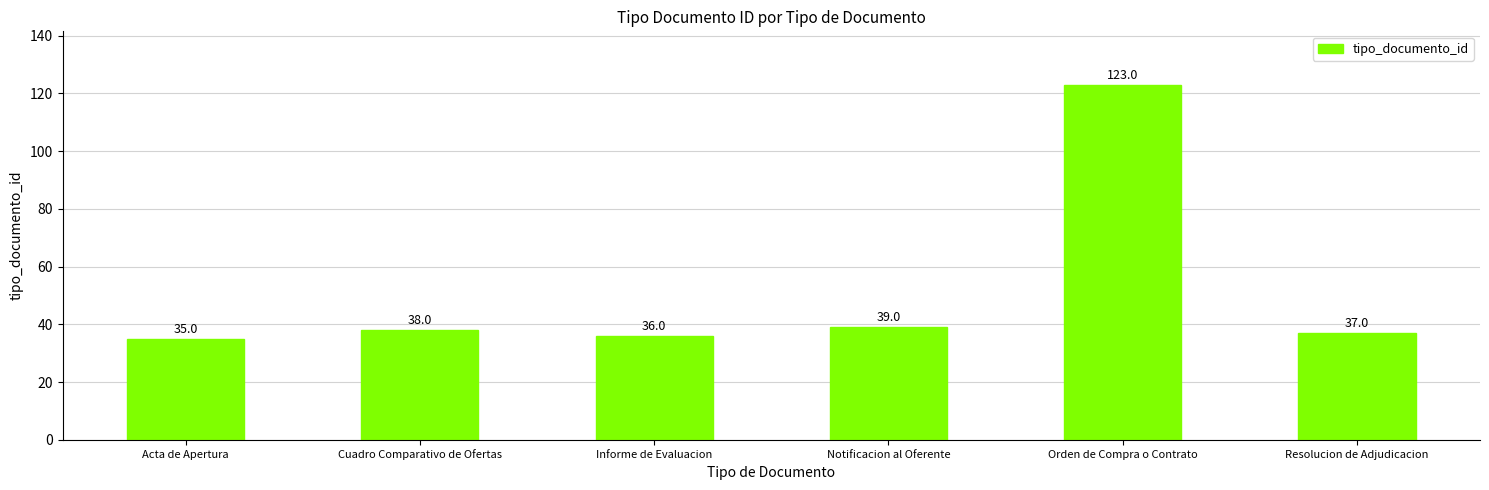

Read the value at Orden de Compra o Contrato, to the nearest 10.

120